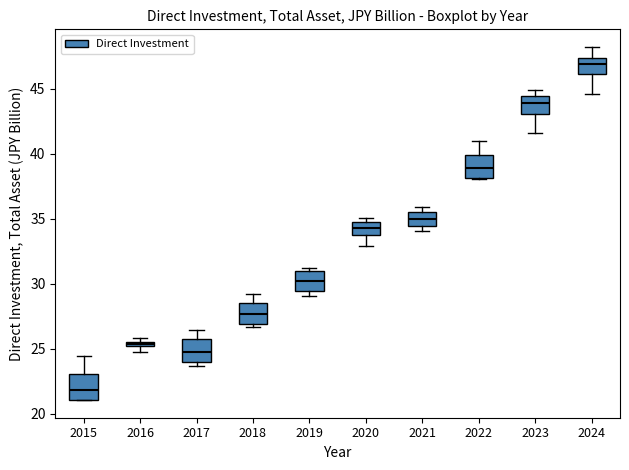

Where is the lower edge of the box at x = 2016 on the y-axis? The values are not printed on the chart, so give them approximately, as read against the axis.

25.0